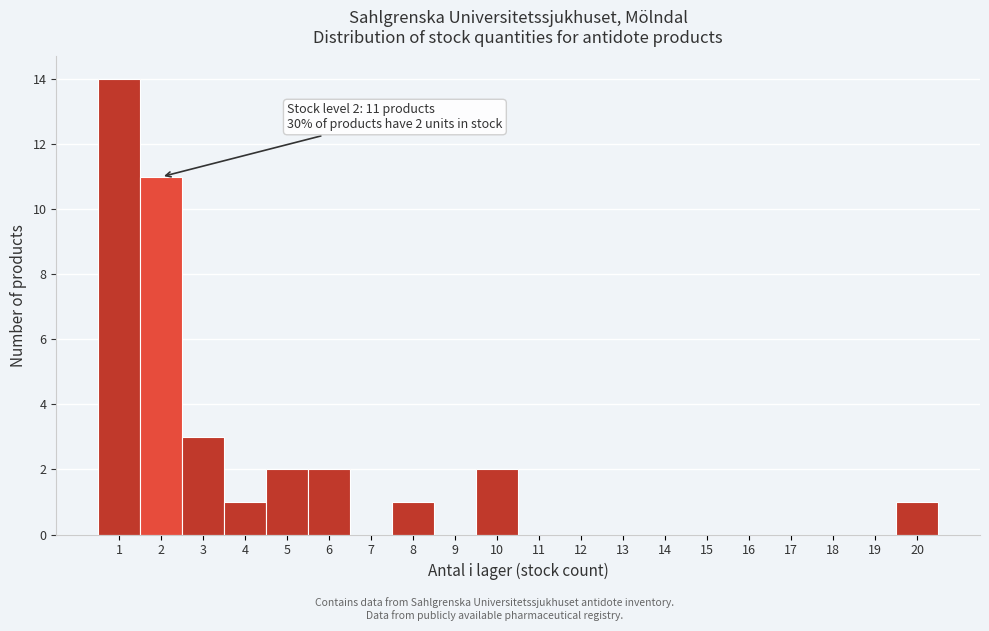

Over which range of the x-axis is the bar tallest?

0.5 to 1.5